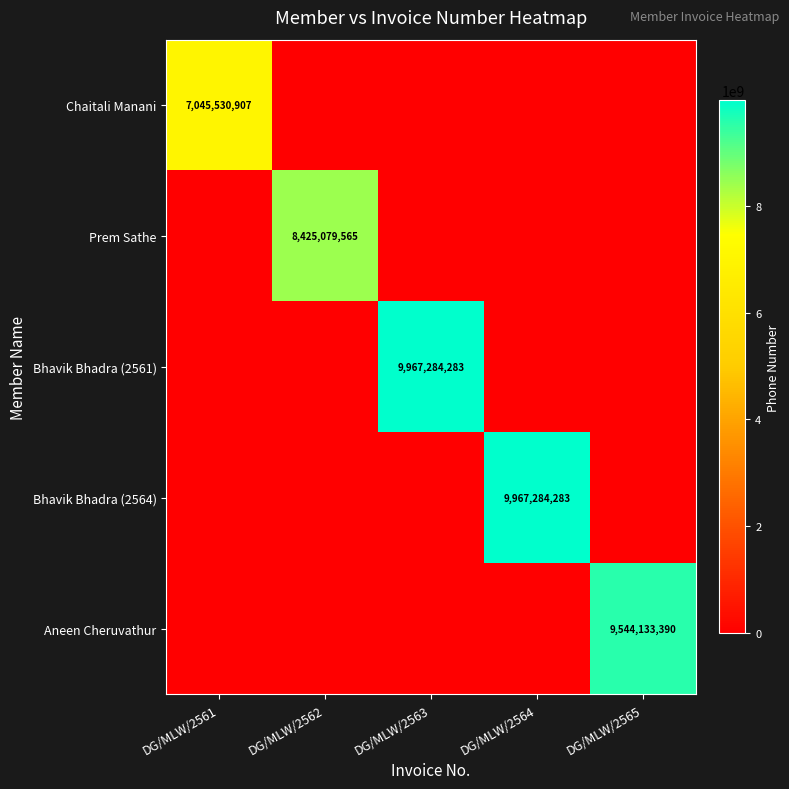

The Aneen Cheruvathur series shows 9544133390 at DG/MLW/2565. True or false?

True